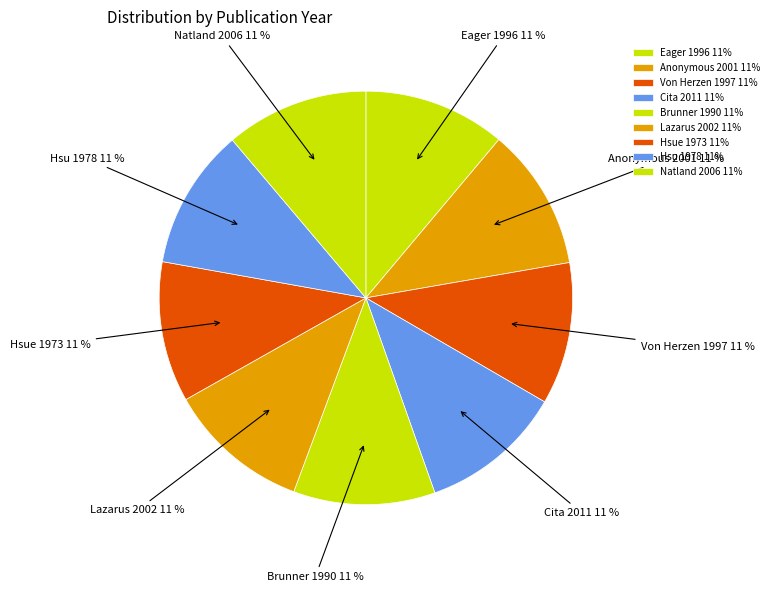

Count the number of slices in the pie.

9